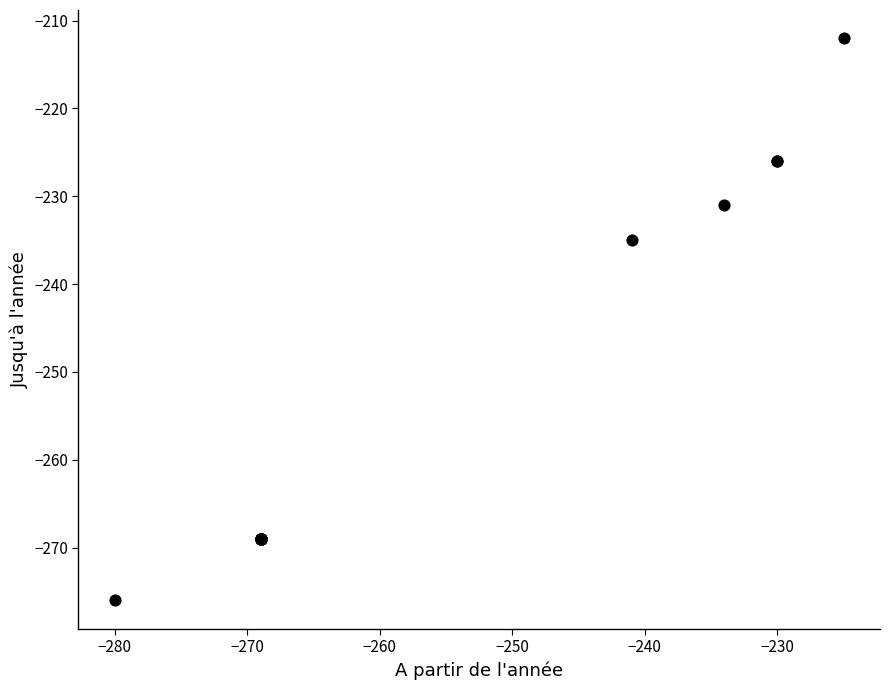

What Y value in the scatter plot is closest to -244?

-235